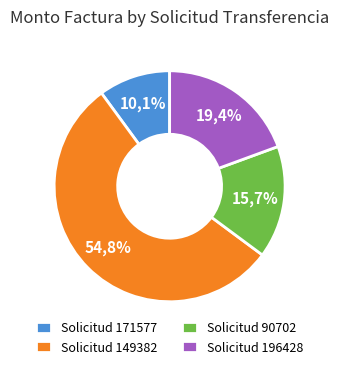

Which slice is the largest?

149382